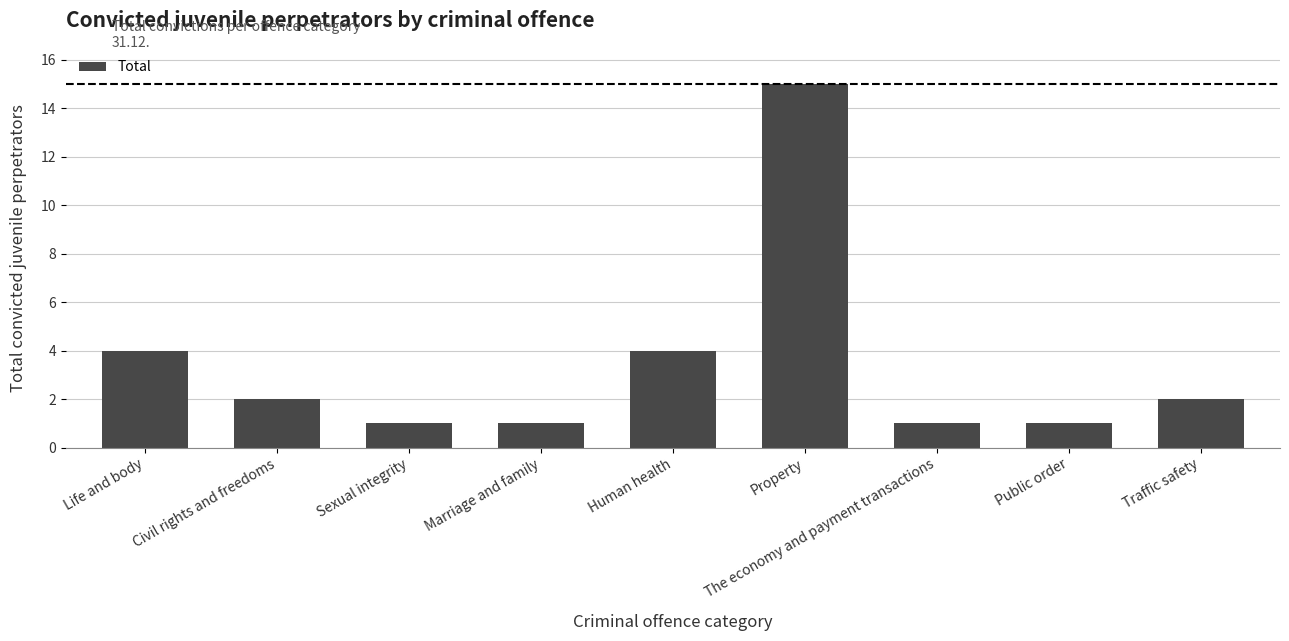

Reading left to right, what are all the values shown in this chart?

4	2	1	1	4	15	1	1	2